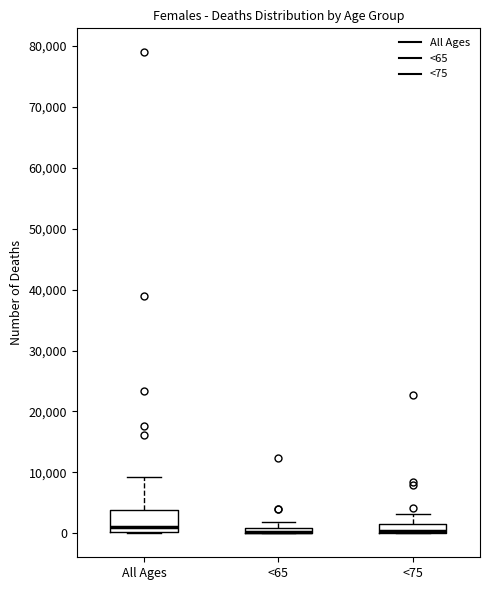

Which box is the tallest, from its lower edge to its upper edge?

All Ages